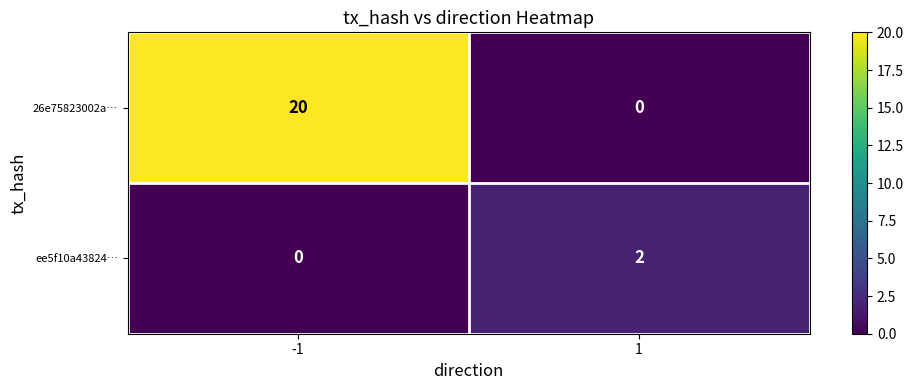

Rank the series by their maximum value, from lowest to highest.

ee5f10a43824…, 26e75823002a…